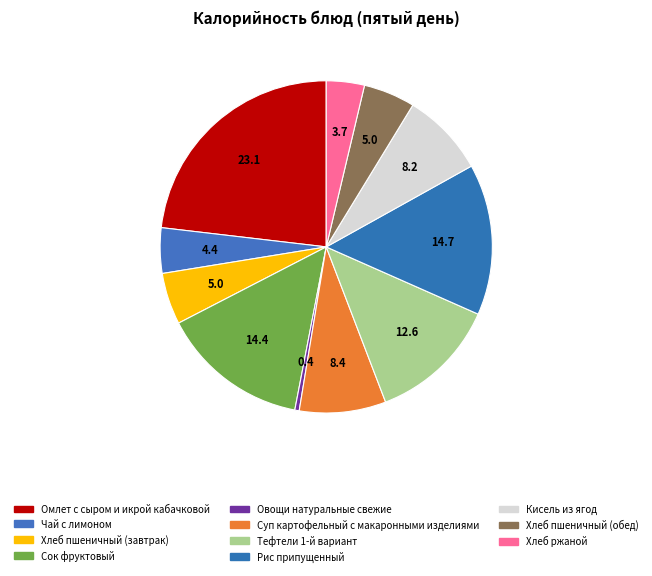

Which category has the biggest portion of the pie?

Омлет с сыром и икрой кабачковой